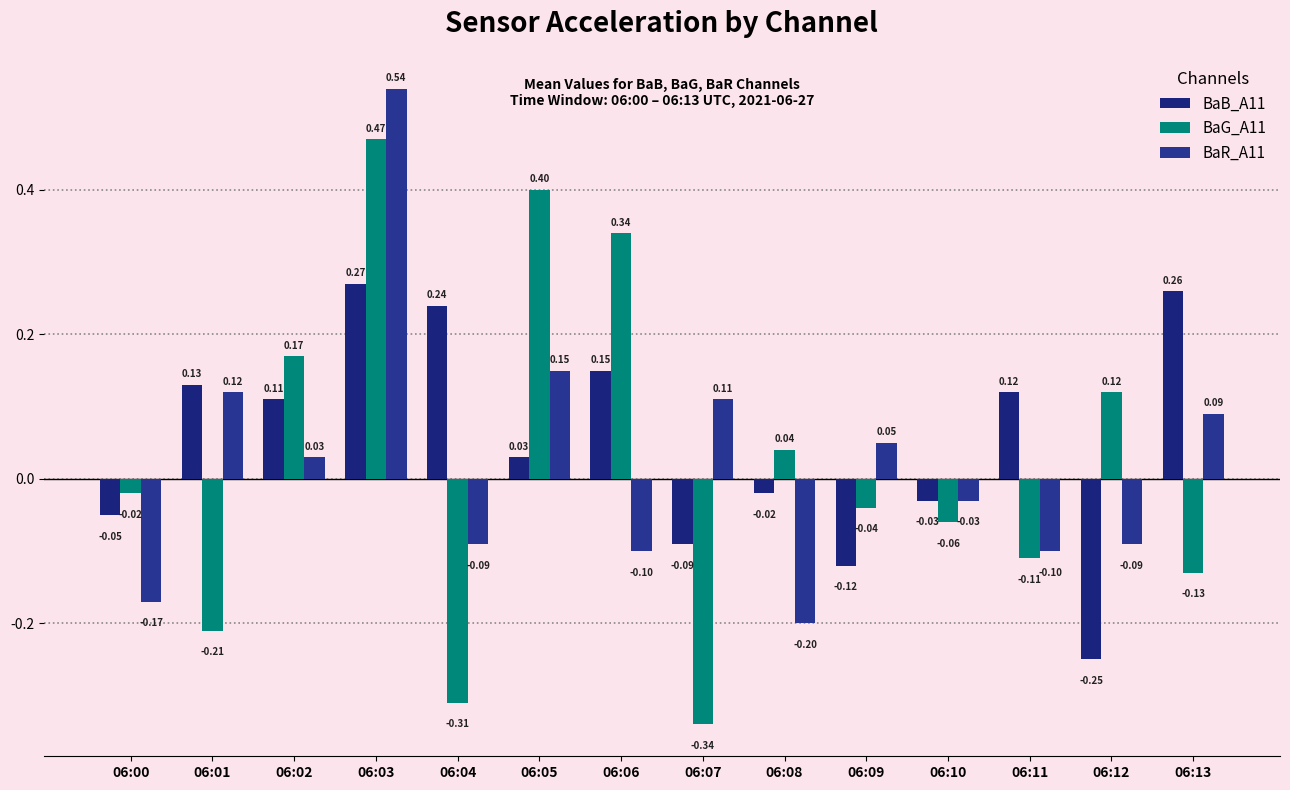

Reading right to left, transcribe all the data shown in this chart.

BaB_A11: 06:13=0.3	06:12=-0.2	06:11=0.1	06:10=-0.0	06:09=-0.1	06:08=-0.0	06:07=-0.1	06:06=0.1	06:05=0.0	06:04=0.2	06:03=0.3	06:02=0.1	06:01=0.1	06:00=-0.1
BaG_A11: 06:13=-0.1	06:12=0.1	06:11=-0.1	06:10=-0.1	06:09=-0.0	06:08=0.0	06:07=-0.3	06:06=0.3	06:05=0.4	06:04=-0.3	06:03=0.5	06:02=0.2	06:01=-0.2	06:00=-0.0
BaR_A11: 06:13=0.1	06:12=-0.1	06:11=-0.1	06:10=-0.0	06:09=0.1	06:08=-0.2	06:07=0.1	06:06=-0.1	06:05=0.1	06:04=-0.1	06:03=0.5	06:02=0.0	06:01=0.1	06:00=-0.2